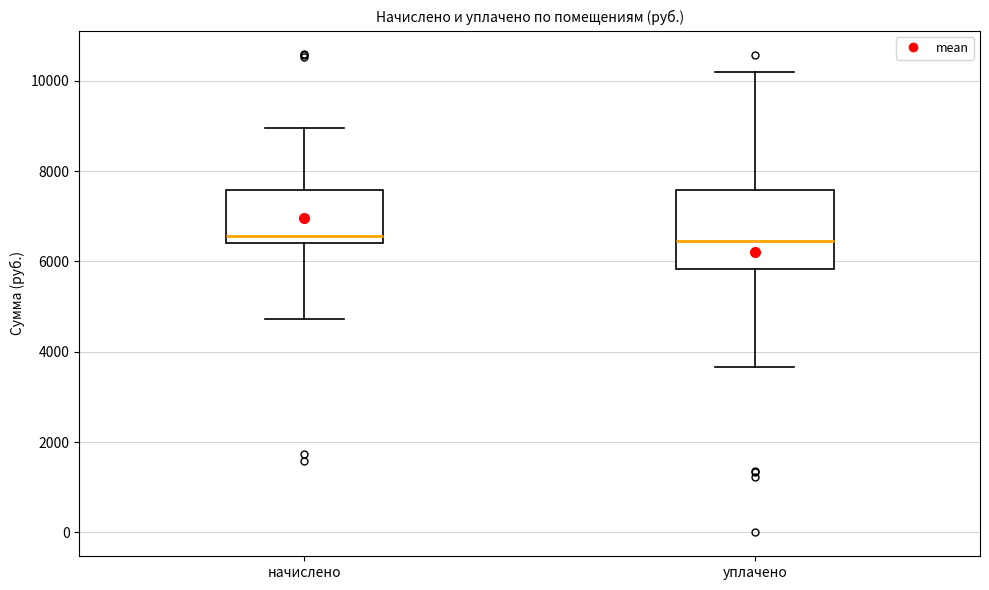

Reading left to right, transcribe this box plot: for each box, give where its median line is, the range the box spans, and where its two whiskers end, as read against the y-axis. The values are not printed on the chart, so give them approximately, as read against the axis.

начислено: median 6600, box 6400 to 7600, whiskers 4800 to 9000
уплачено: median 6400, box 5800 to 7600, whiskers 3600 to 10200